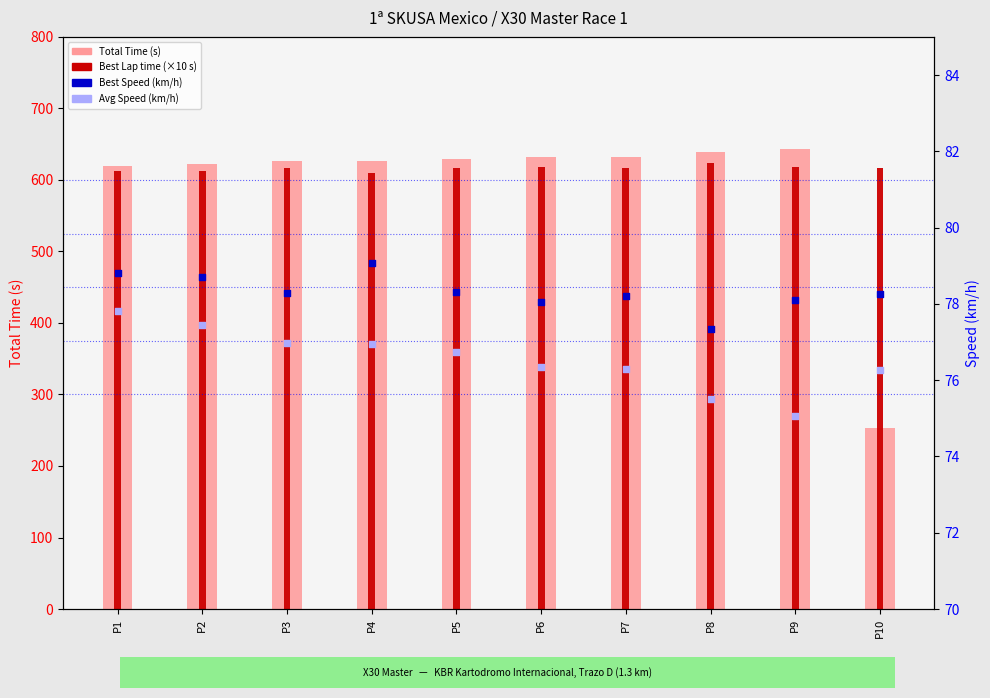

What are all the series names shown in the legend?

Total Time, Best Lap time (×10), Best Speed, Avg Speed